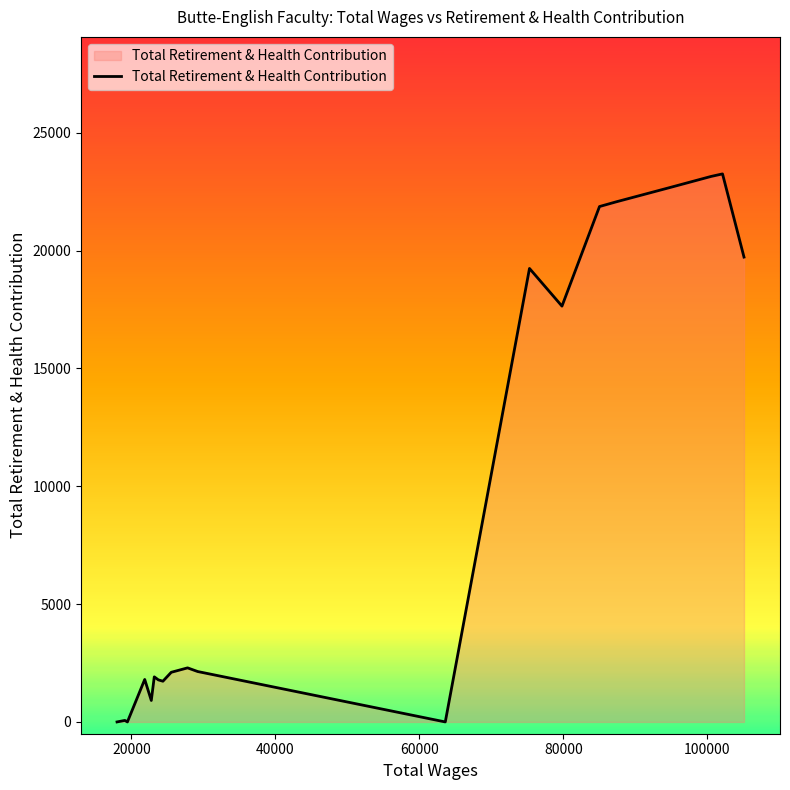

What is the difference between the maximum and minimum values?

23255